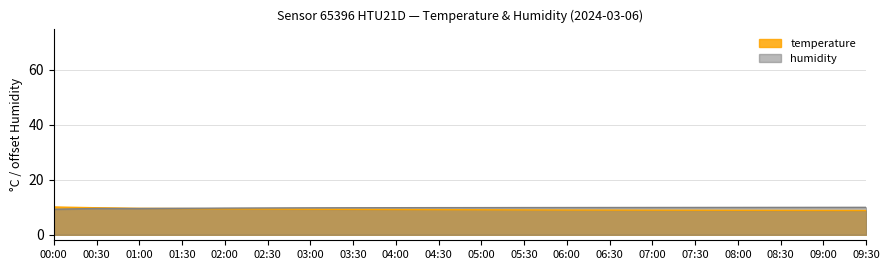

At how many categories does at least one series exceed 9?

20